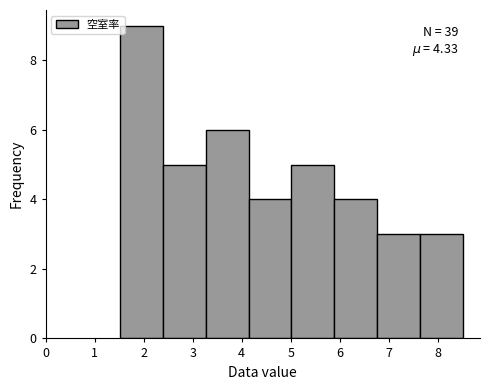

Over which range of the x-axis is the bar tallest?

1.5 to 2.4